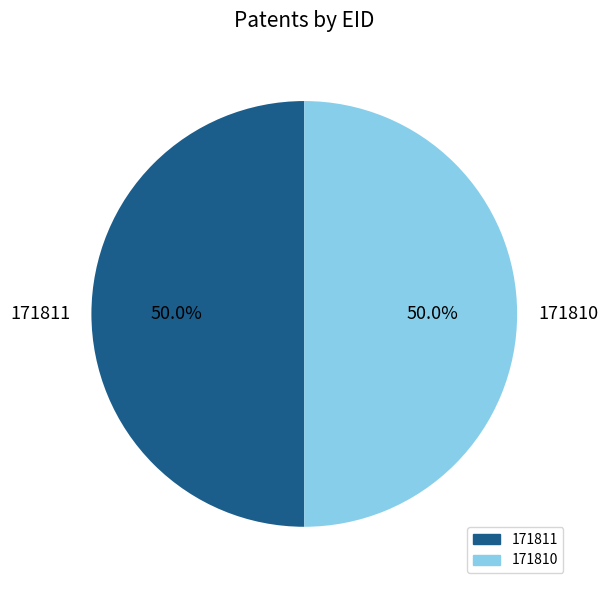

To the nearest percent, what is the combined percentage of 171811 and 171810?

100%